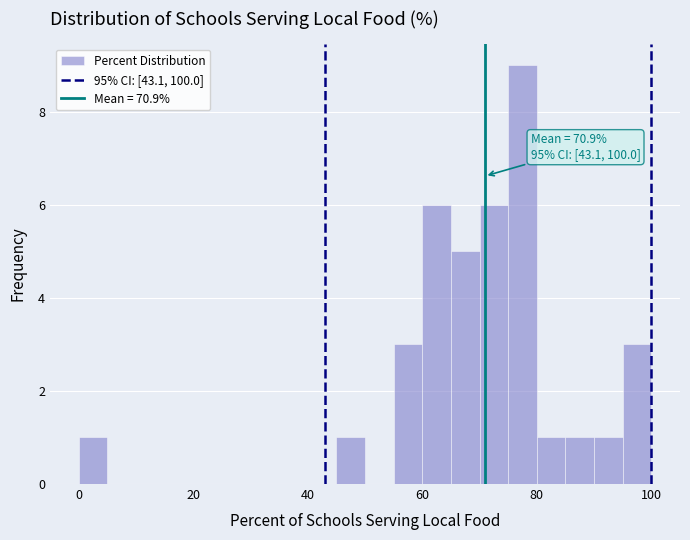

Read against the x-axis, roughly where is the centre of the tallest bar?

78